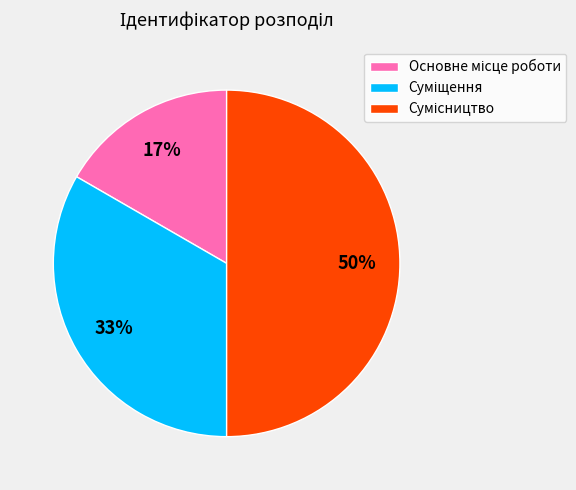

How many segments does this pie chart have?

3